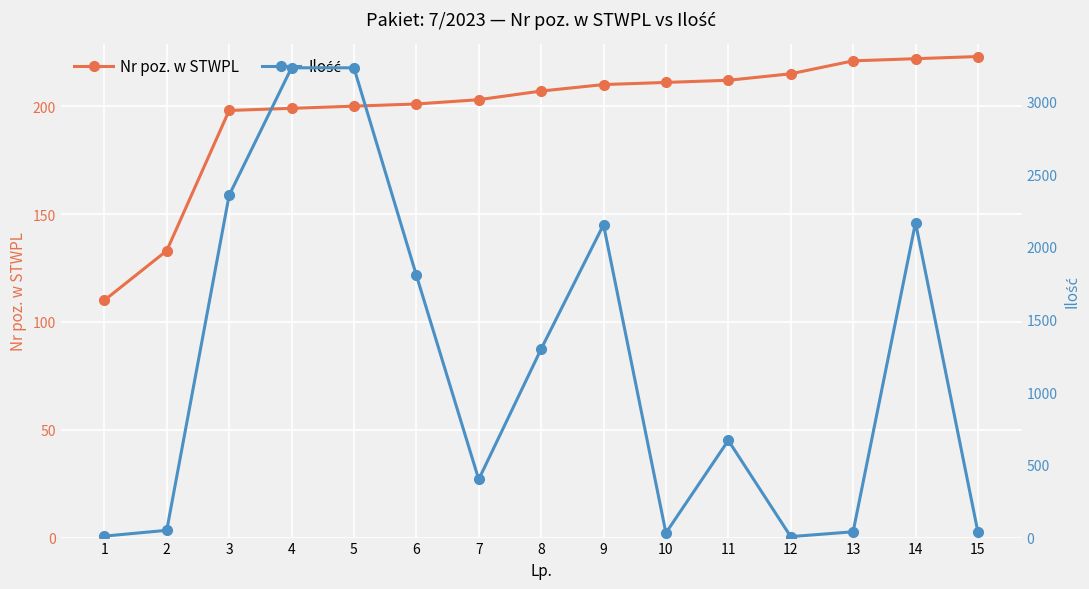

Where do Nr poz. w STWPL and Ilość first cross each other?

2 and 3